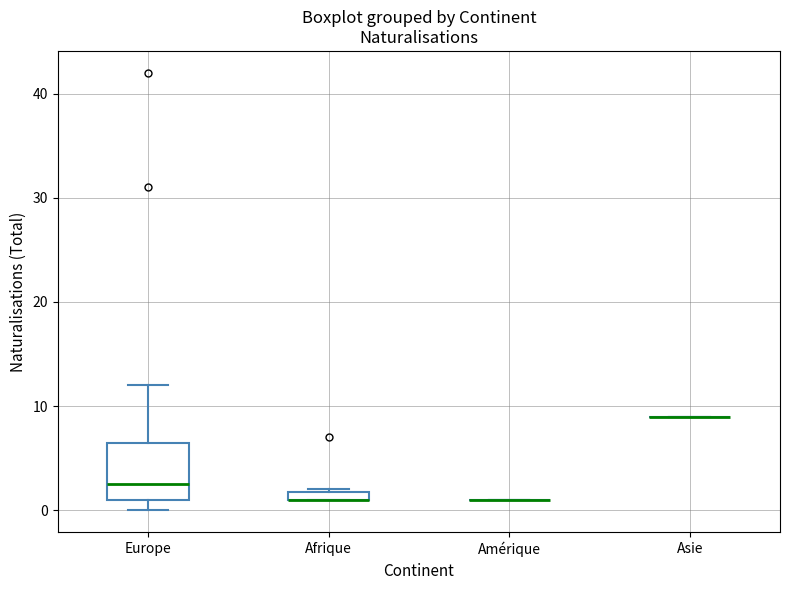

Comparing the boxes themselves (not the whiskers), which one is the tallest?

Europe